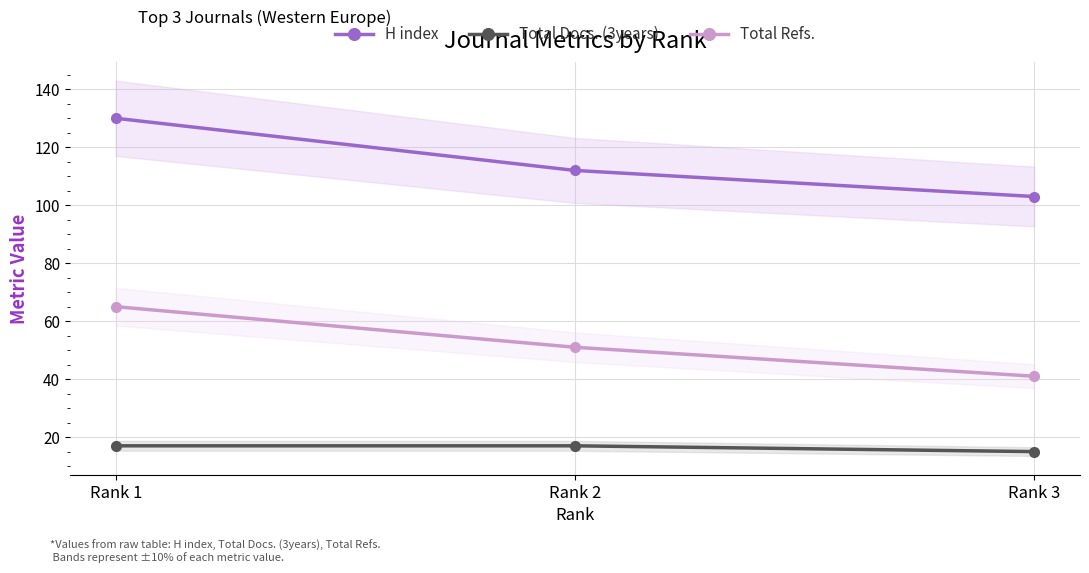

Is the value of H index at Rank 2 greater than the value of Total Docs. (3years) at Rank 3?

Yes